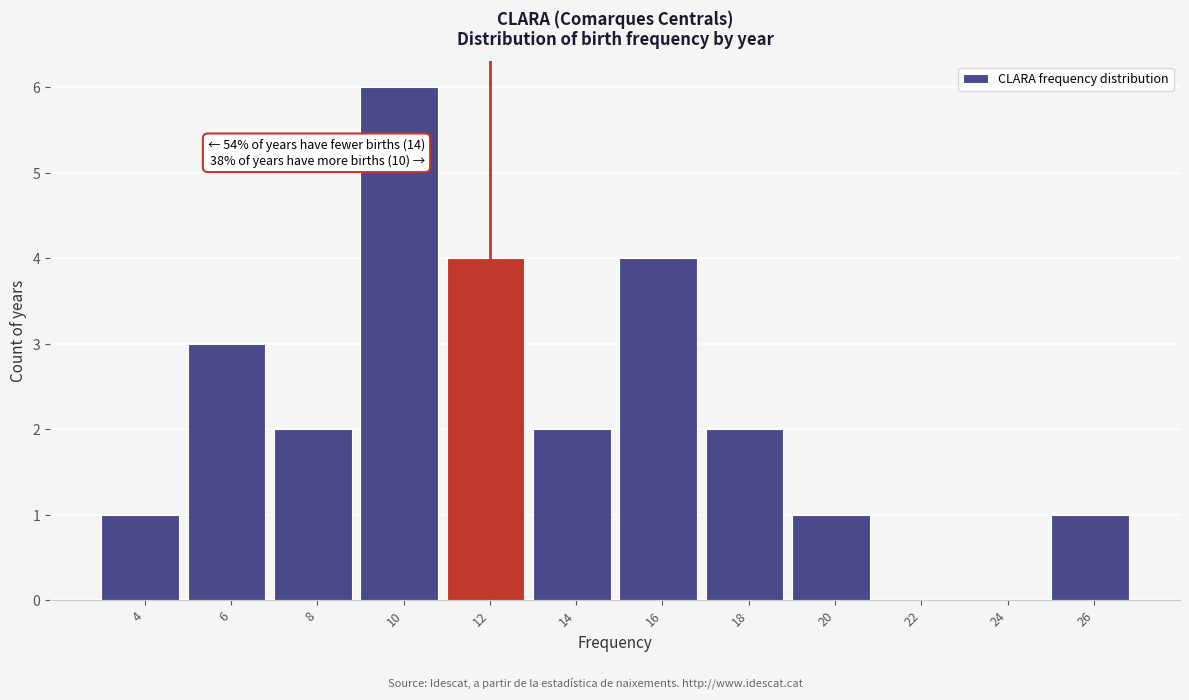

Reading right to left, list all the values displayed in this chart.

26=1	24=0	22=0	20=1	18=2	16=4	14=2	12=4	10=6	8=2	6=3	4=1